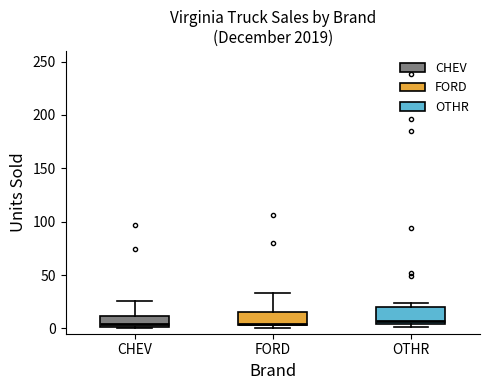

Reading left to right, transcribe this box plot: for each box, give where its median line is, the range the box spans, and where its two whiskers end, as read against the y-axis. The values are not printed on the chart, so give them approximately, as read against the axis.

CHEV: median 5, box 0 to 10, whiskers 0 to 25
FORD: median 5 (just above the box's lower edge), box 5 to 15, whiskers 0 to 35
OTHR: median 5 (just above the box's lower edge), box 5 to 20, whiskers 0 to 25